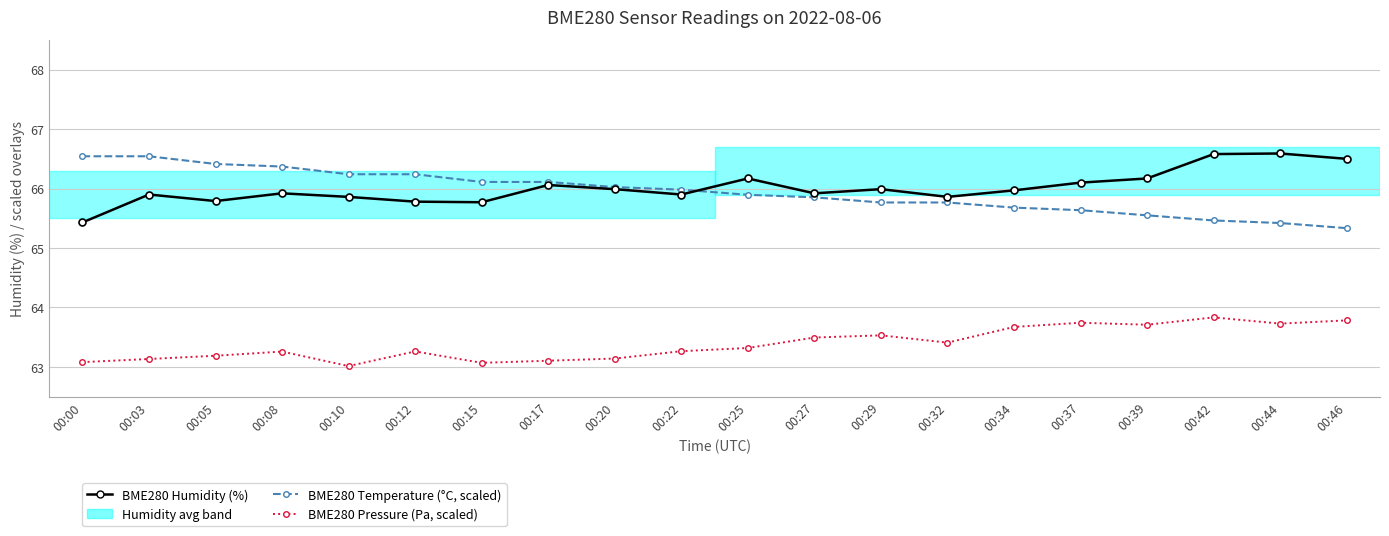

What is the minimum value shown in the chart?

63.0